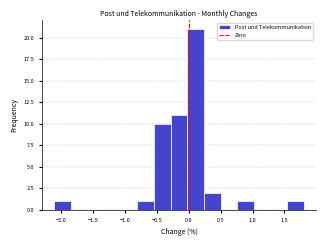

What is the height of the bar covering 0.76 to 1.02 on the x-axis? Neither the bar edges nor the heights are printed on the chart, so give them approximately, as read against the axes.

1